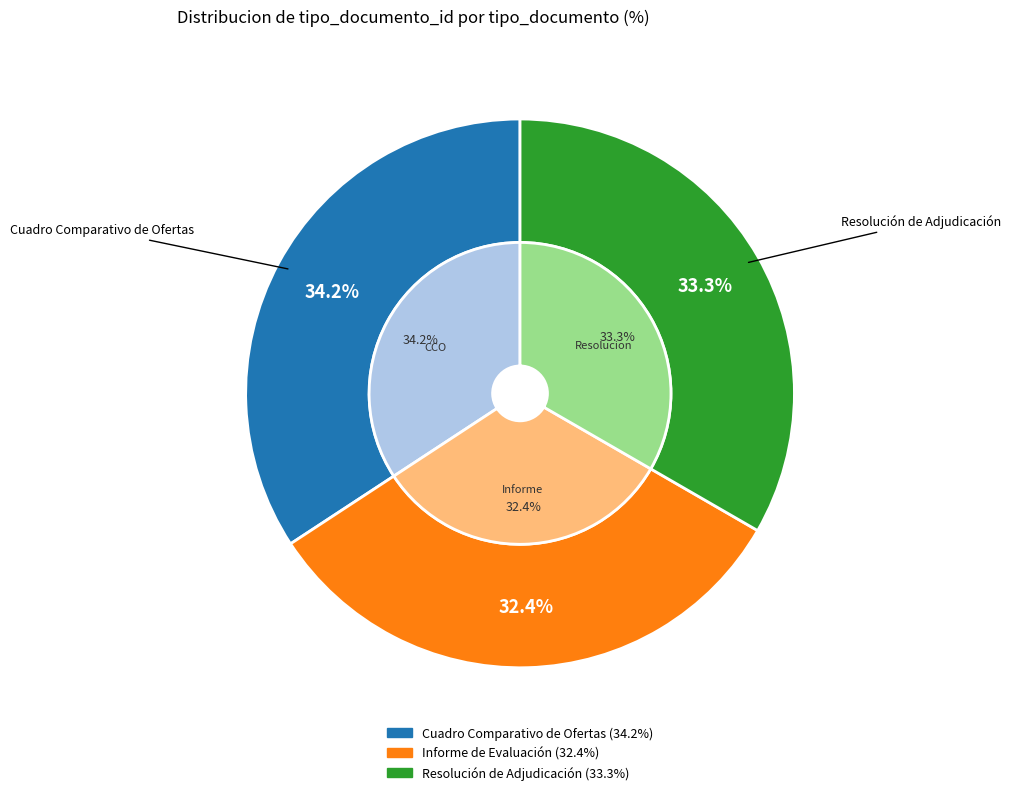

To the nearest percent, what is the combined percentage of Informe de Evaluación and Resolución de Adjudicación?

66%